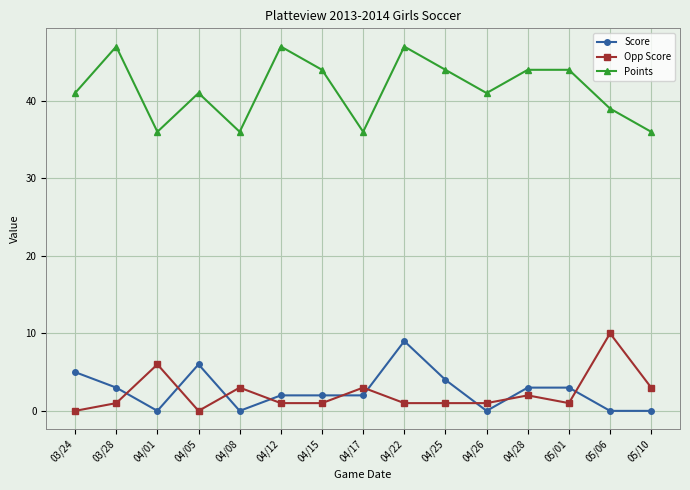

Which series changed the most between 04/08 and 04/28?

Points